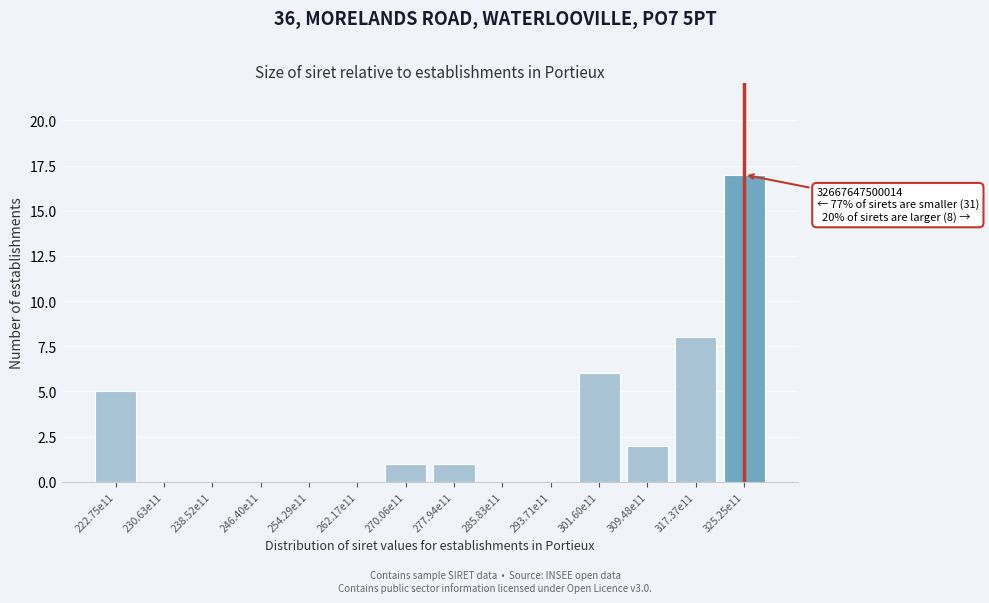

Reading left to right, list all the values displayed in this chart.

222.75e11=5	230.63e11=0	238.52e11=0	246.40e11=0	254.29e11=0	262.17e11=0	270.06e11=1	277.94e11=1	285.83e11=0	293.71e11=0	301.60e11=6	309.48e11=2	317.37e11=8	325.25e11=17